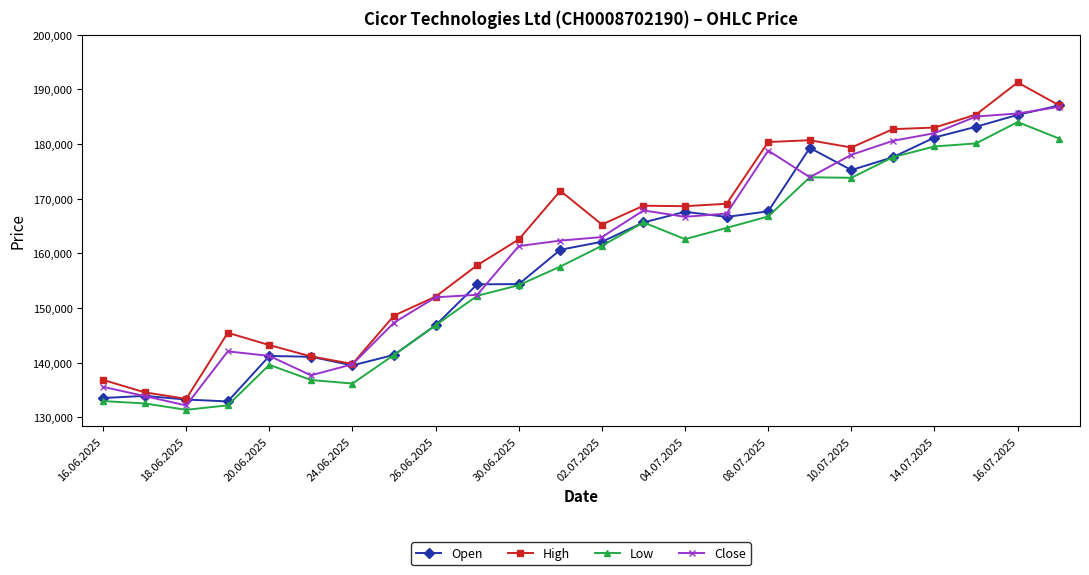

True or false: Low and High intersect in this chart.

False